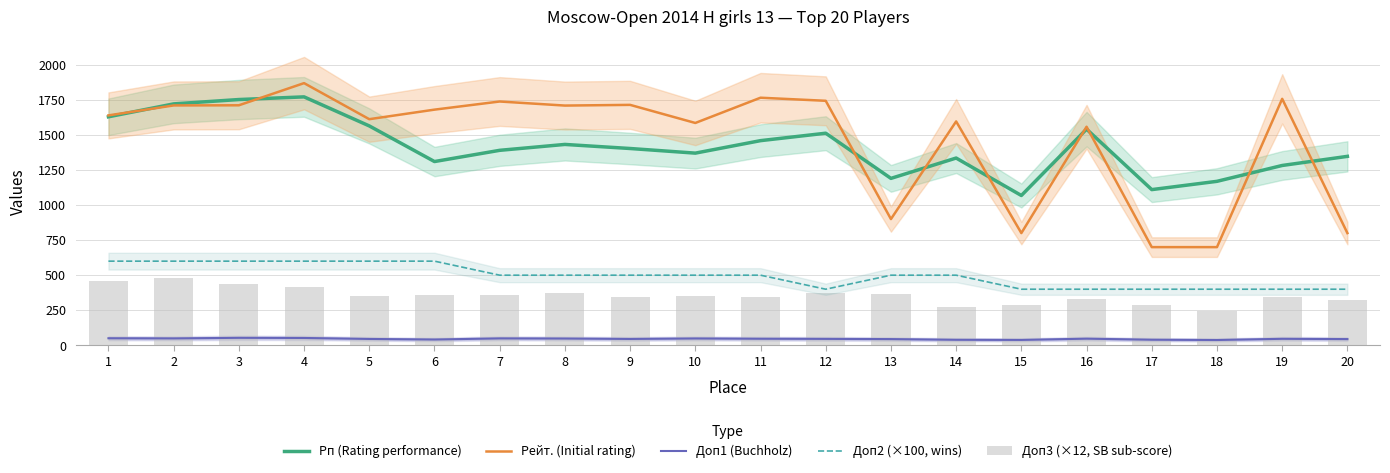

Which has a higher value, 4 or 9?

4